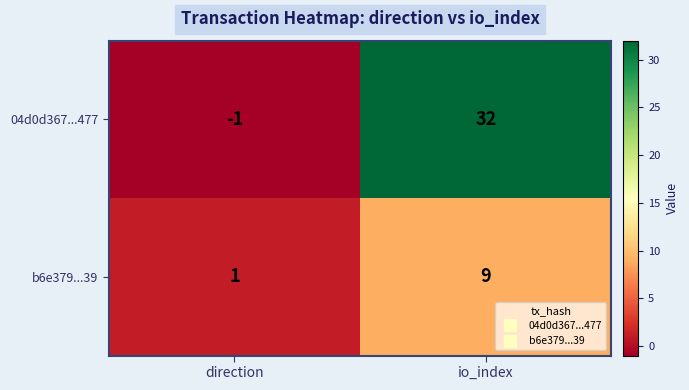

Which series has the largest total across all categories?

04d0d367...477